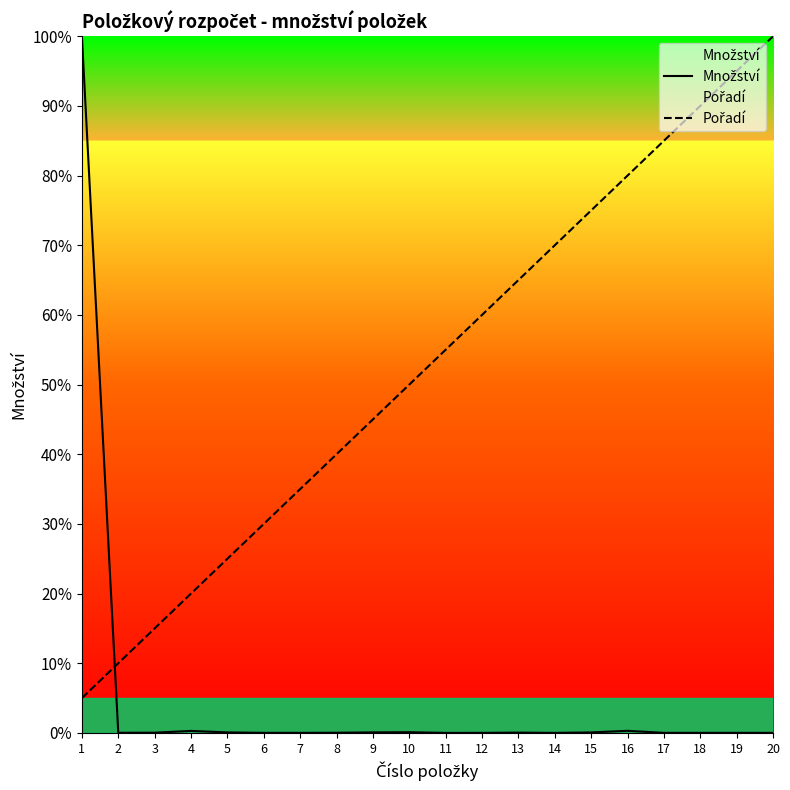

What is the greatest value displayed?

100.0